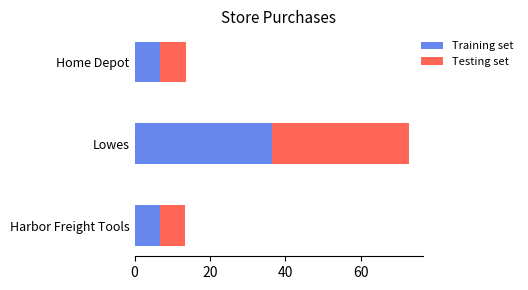

Is it true that Training set equals 36.5 at Lowes?

True